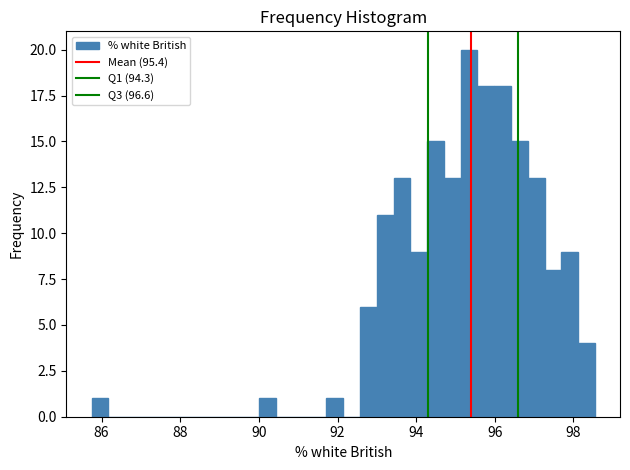

Read against the x-axis, roughly where is the centre of the tallest bar?

95.4